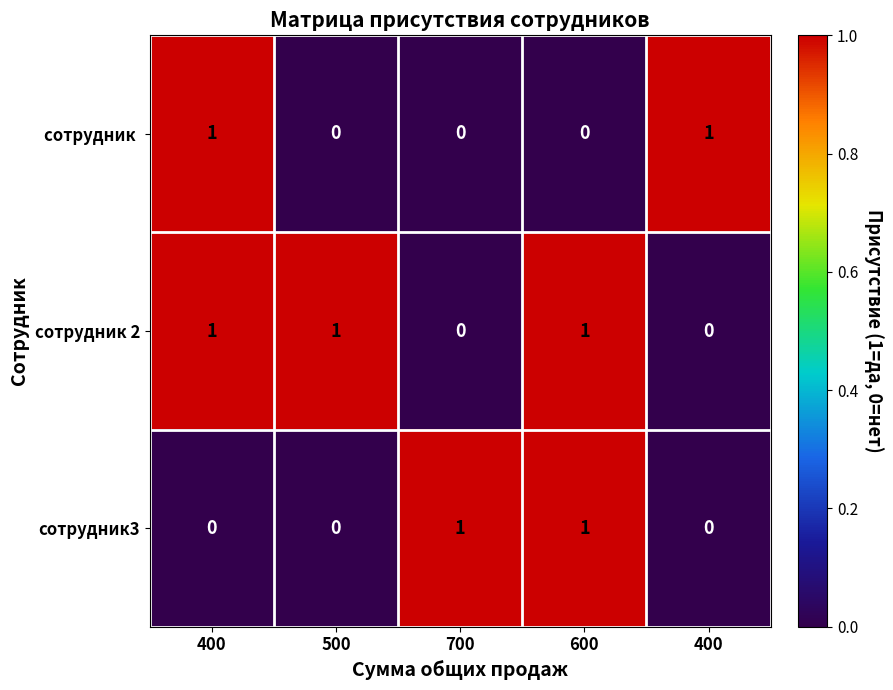

How many categories are shown in the chart?

5